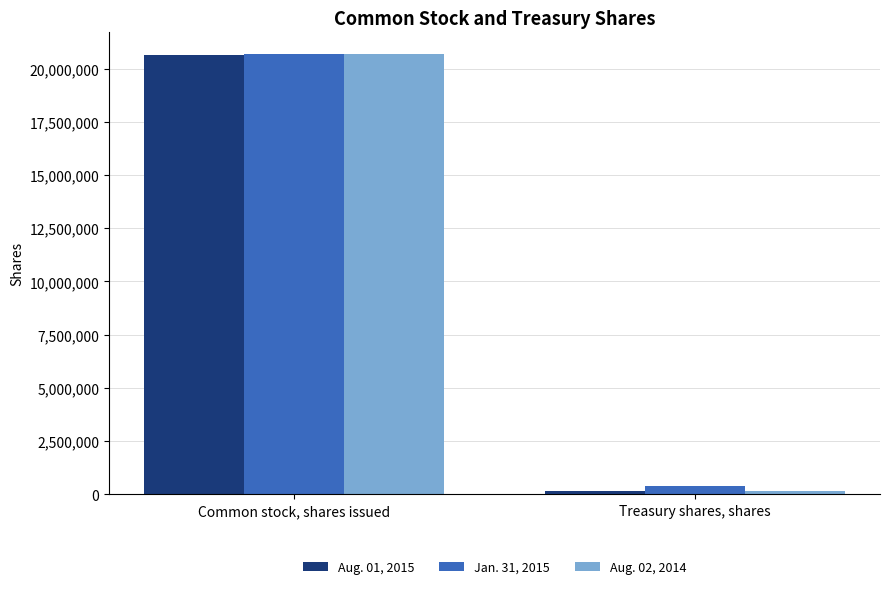

How many data points in Aug. 01, 2015 are less than 20633952?

1